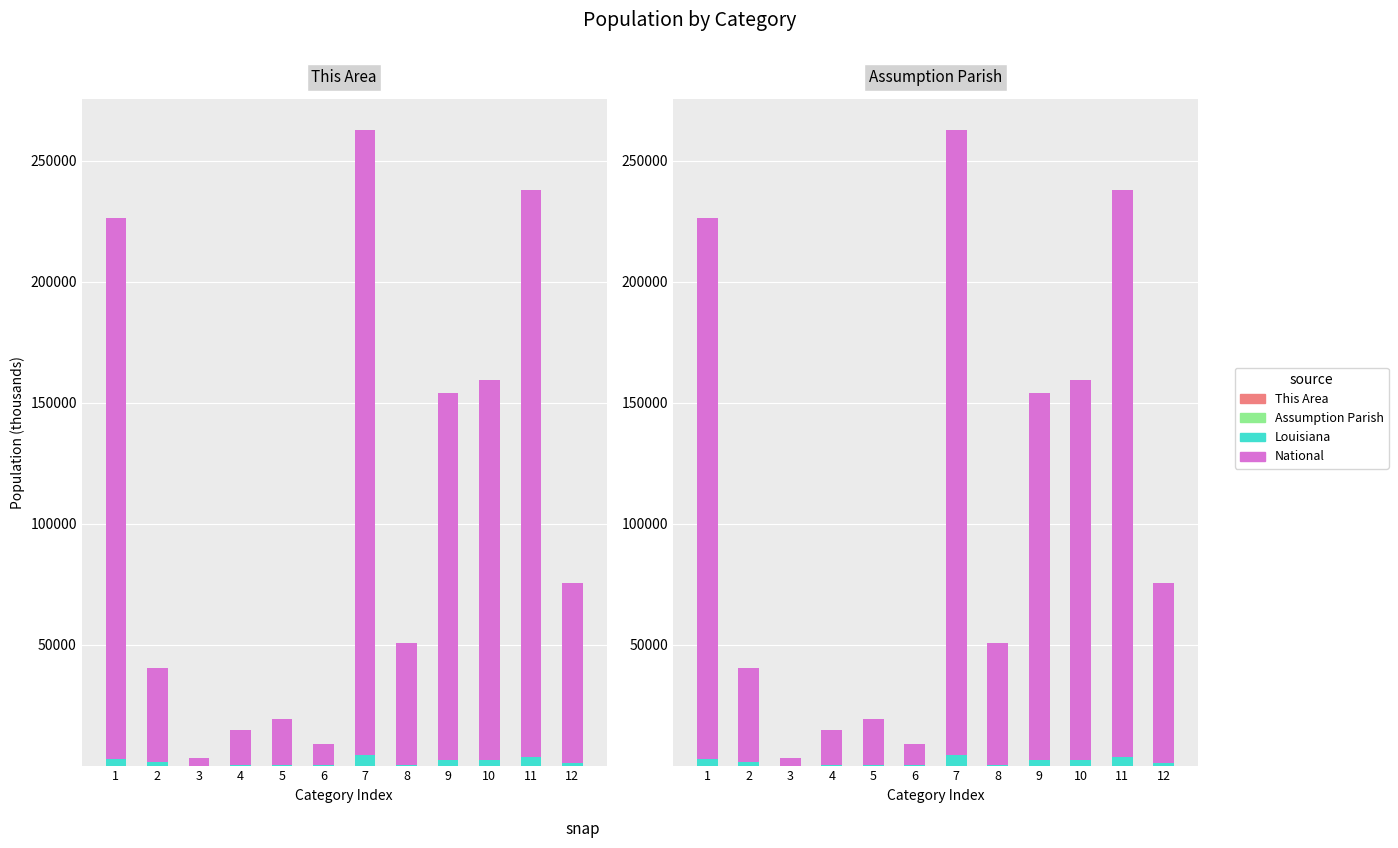

Rank the series at 1 from highest to lowest value.

National, Louisiana, Assumption Parish, This Area